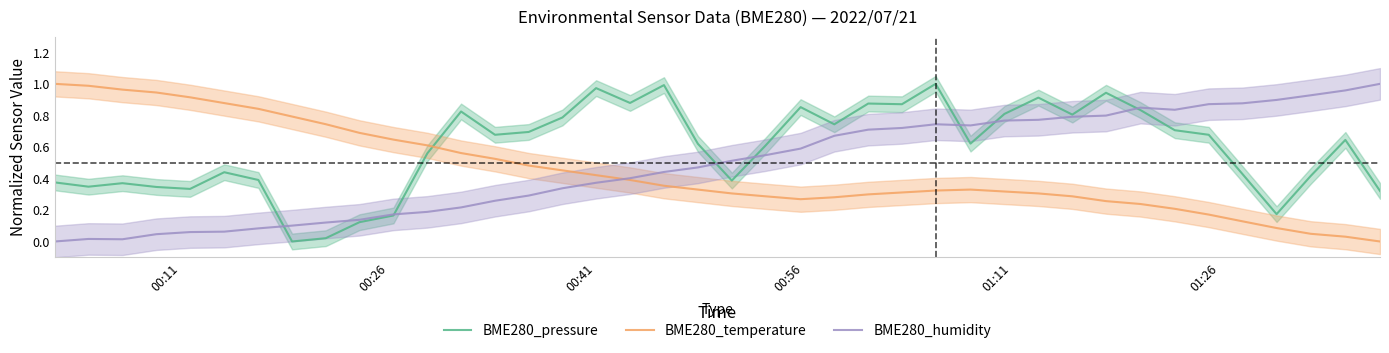

List the series in order of their overall mean, lowest first.

BME280_temperature, BME280_humidity, BME280_pressure